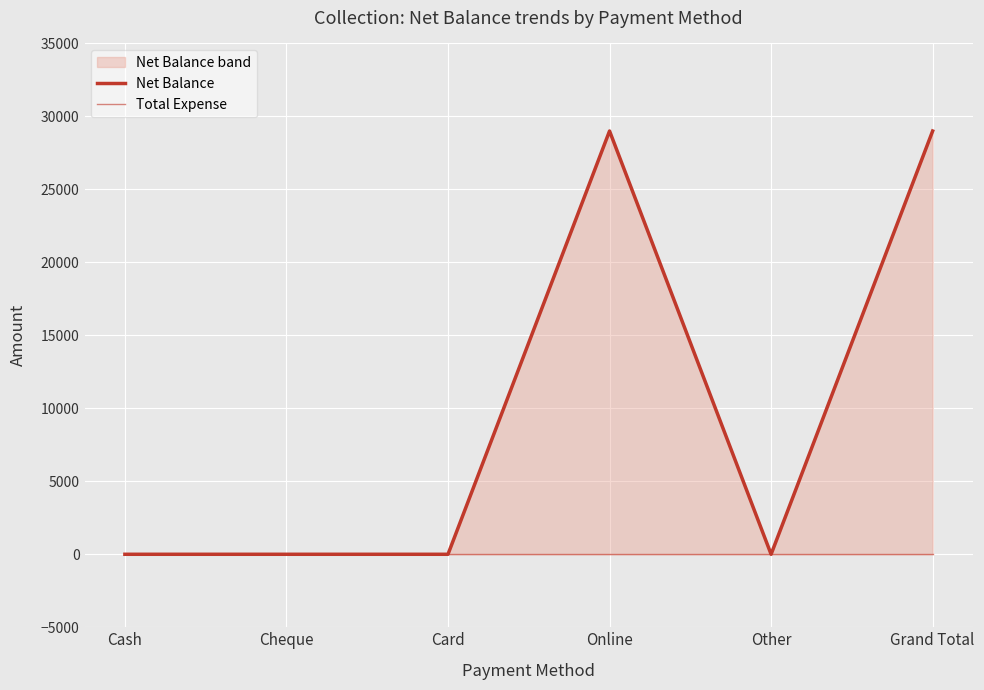

True or false: Total Expense and Net Balance cross at least once.

False